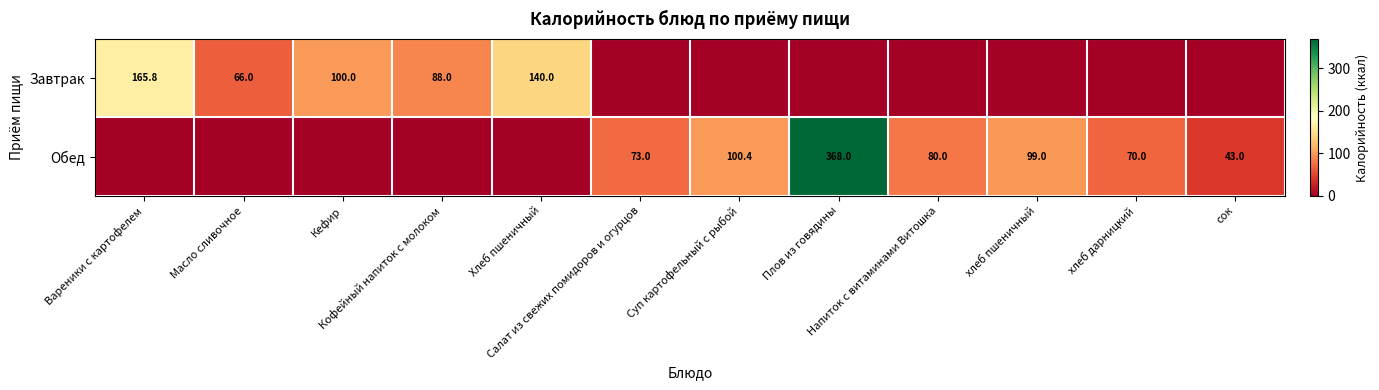

What is the total value across all series at Салат из свежих помидоров и огурцов?

73.0